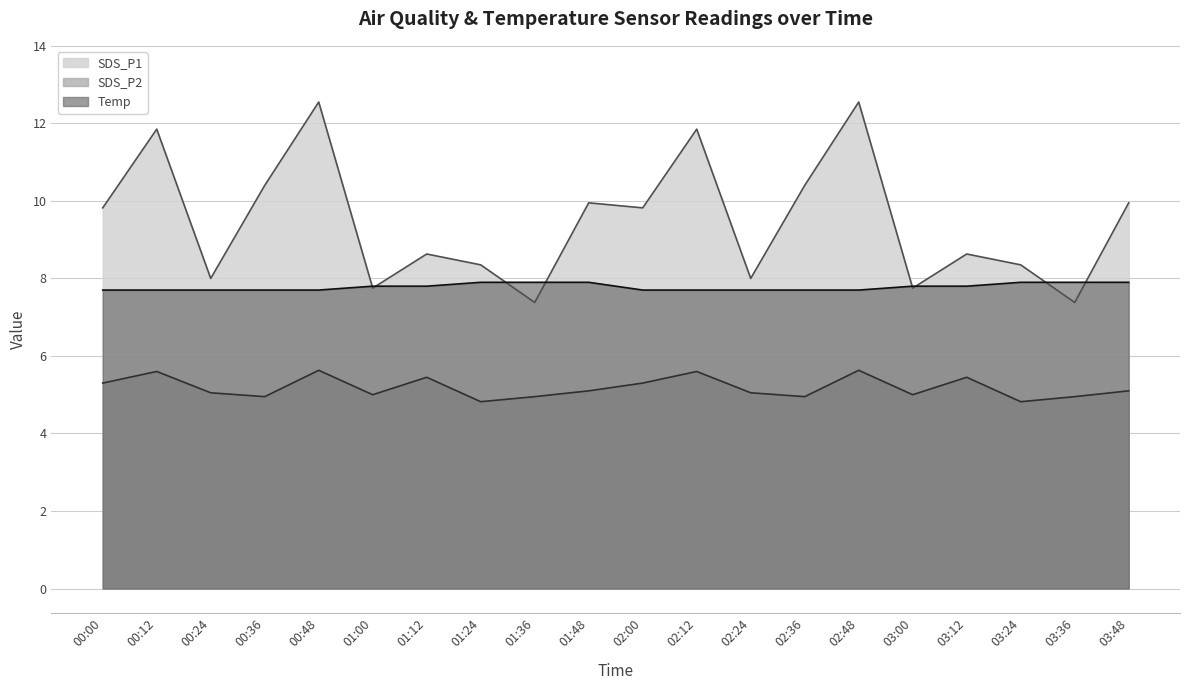

How many values in the SDS_P2 series exceed 5?

12